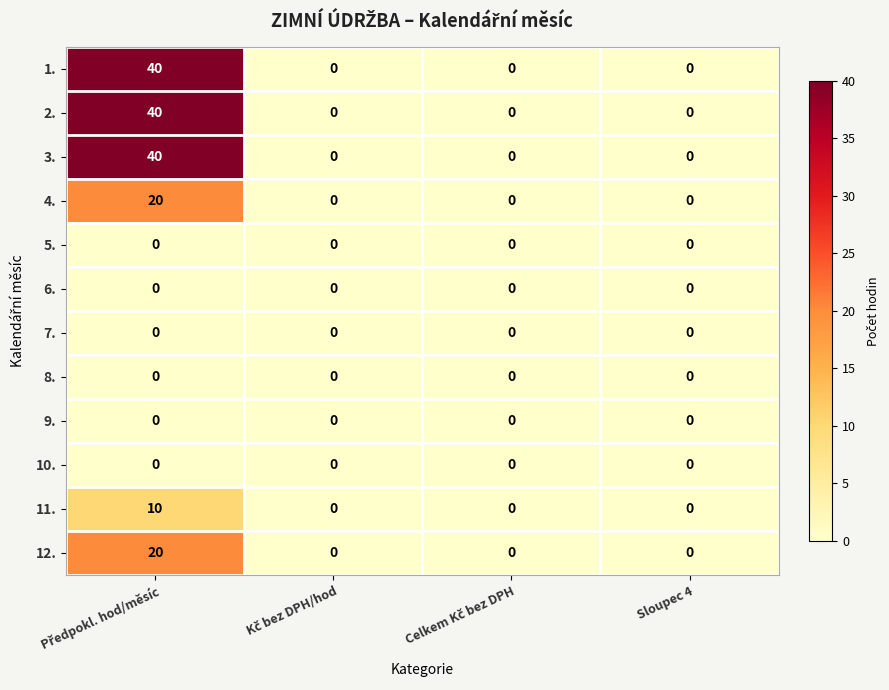

What is the greatest value displayed?

40